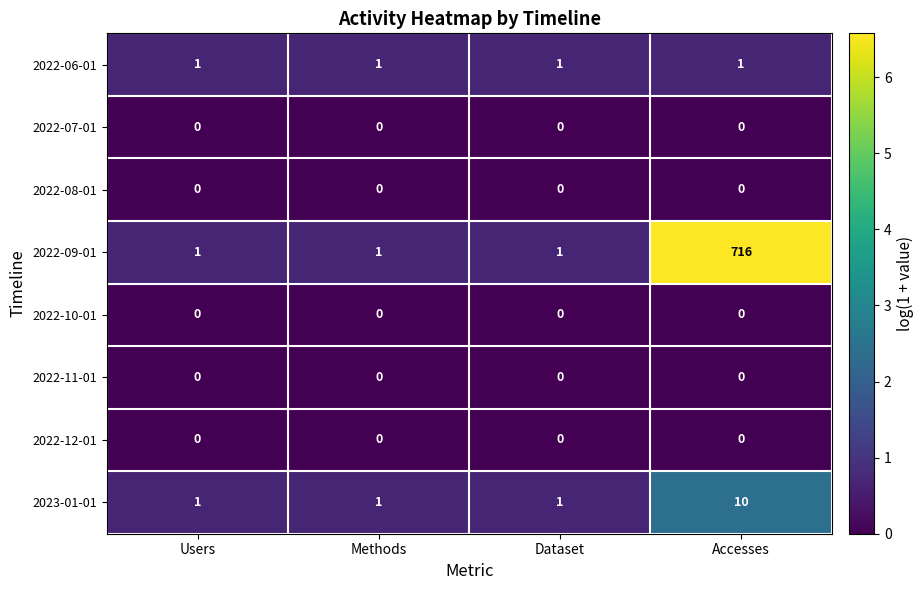

Between Dataset and Accesses, which series saw the biggest shift?

2022-09-01